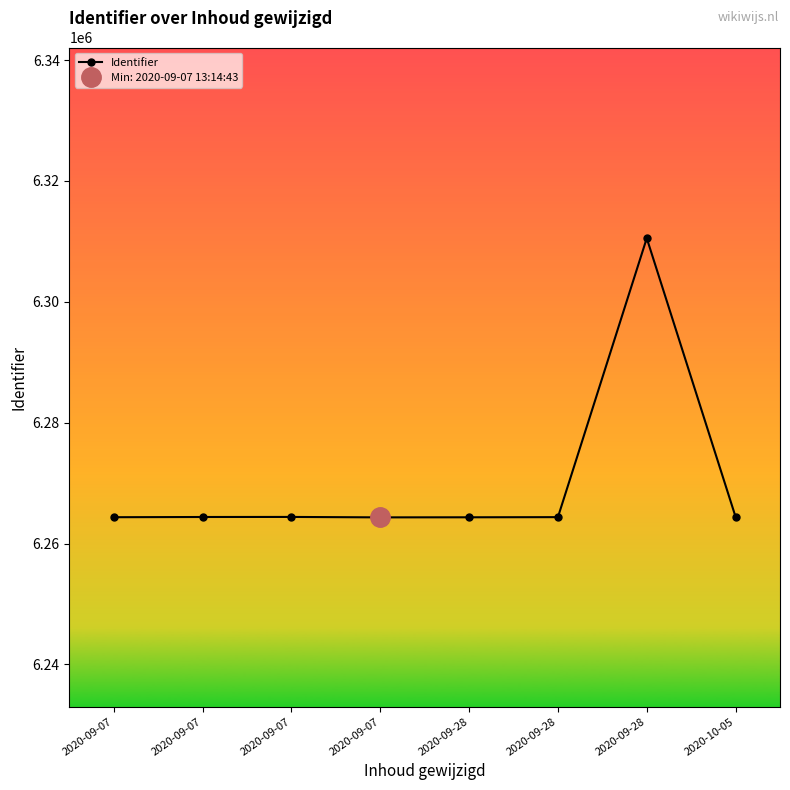

Is this an area chart (filled region under the line)?

No